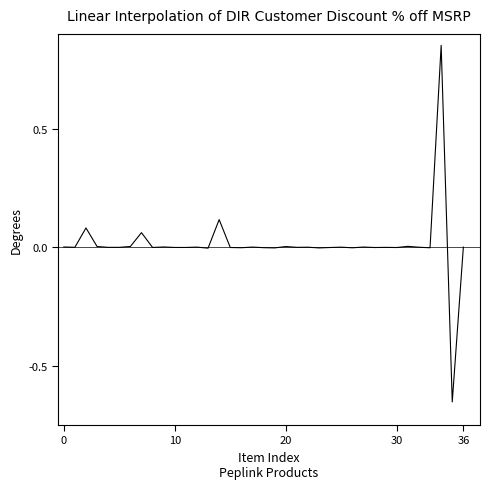

How many points are lower than both their immediate neighbors (excluding endpoints)?

14